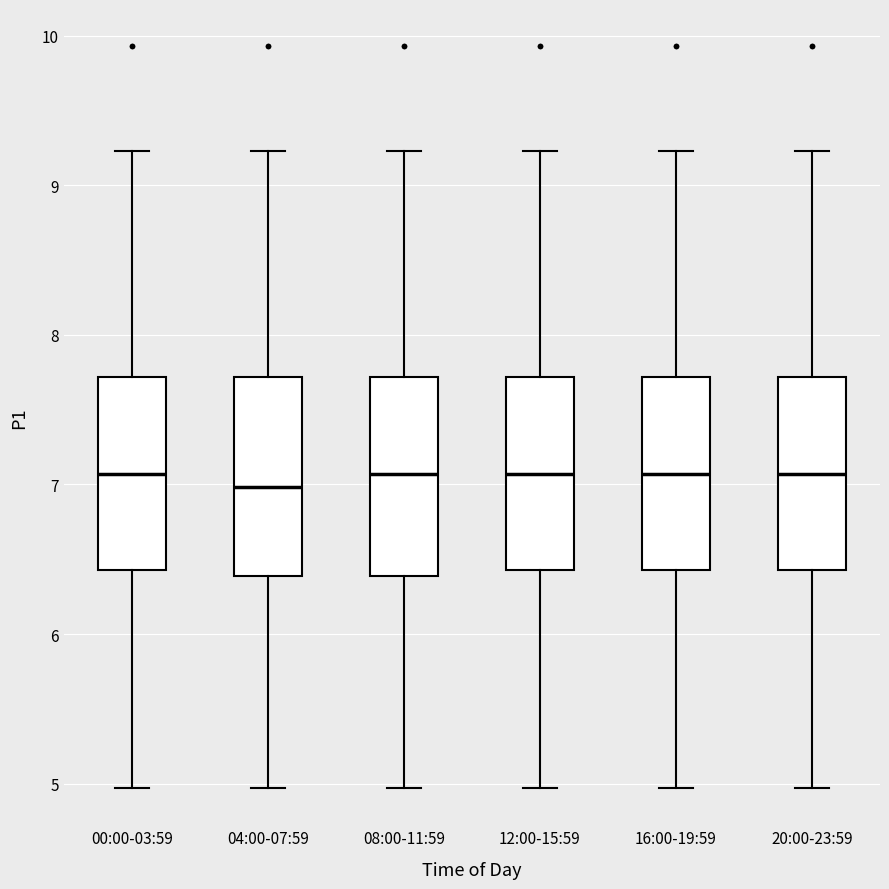

Where does the median line of the box for 08:00-11:59 sit on the y-axis? The values are not printed on the chart, so give them approximately, as read against the axis.

7.1